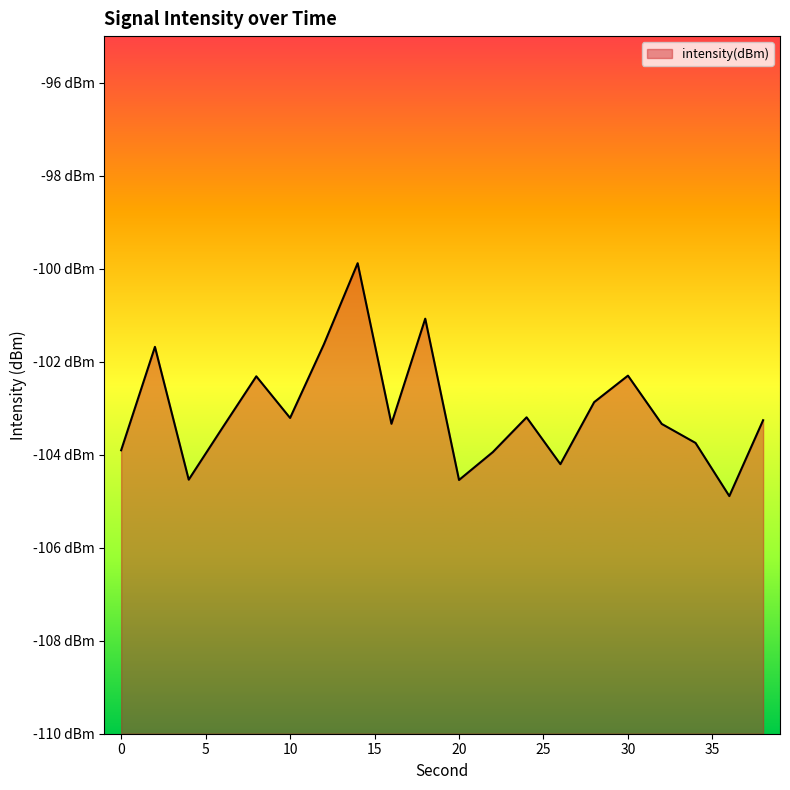

Rank the categories by value from highest to lowest.

14, 18, 12, 2, 30, 8, 28, 24, 10, 38, 16, 32, 6, 34, 0, 22, 26, 4, 20, 36